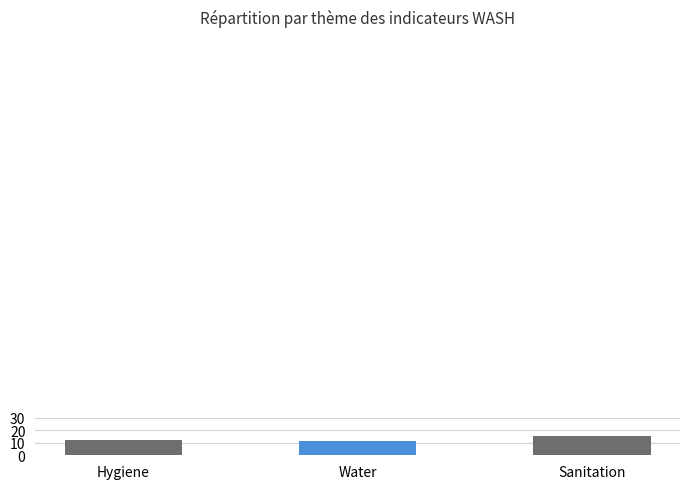

Between Sanitation and Hygiene, which is larger?

Sanitation